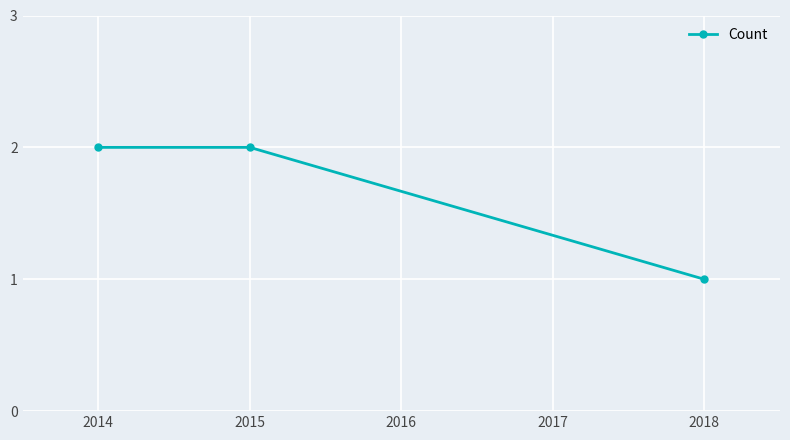

What is the sum of the values at 2014 and 2015?

4